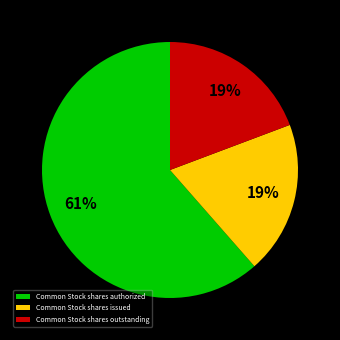

Is the sum of Common Stock shares issued and Common Stock shares outstanding greater than half?

No